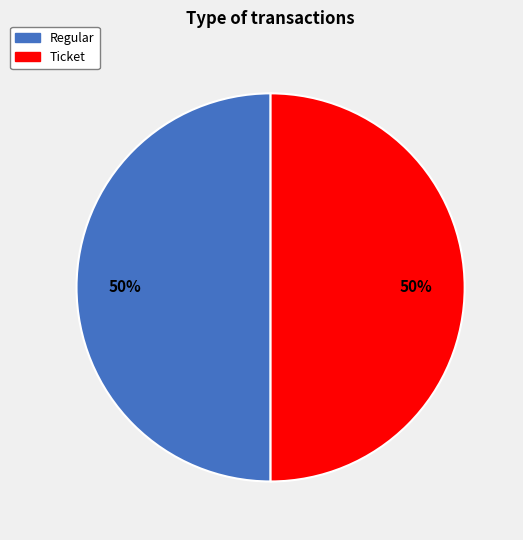

What is the ratio of the value at Regular to the value at Ticket?

1.0